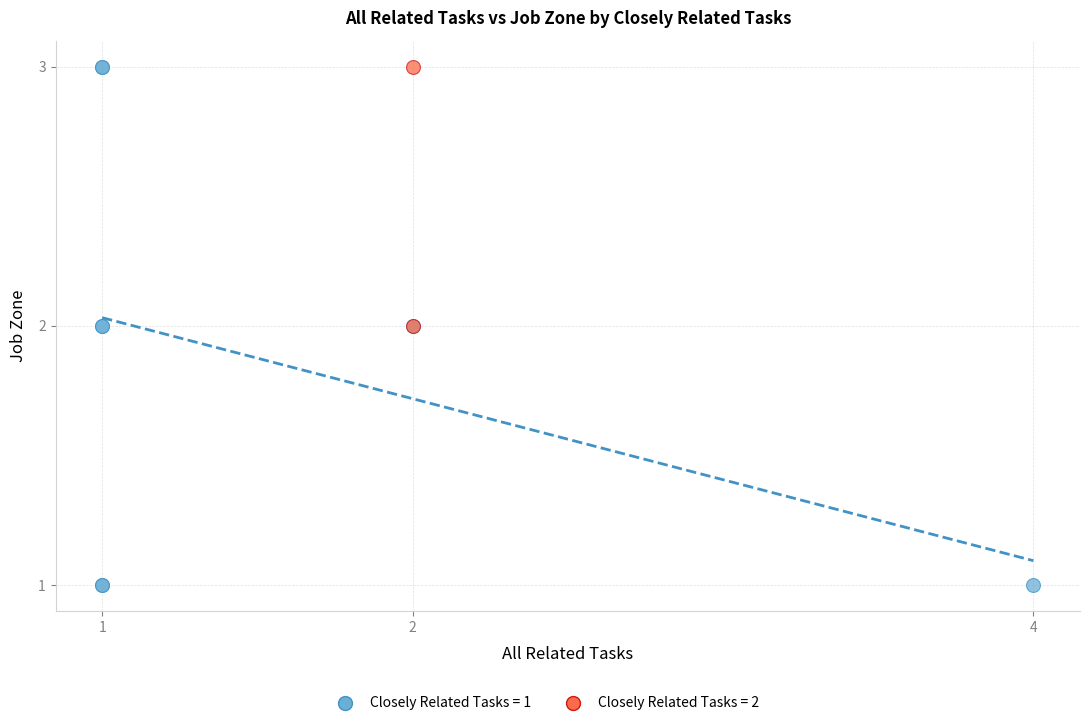

Which series has the largest Y range (max minus min)?

Closely Related Tasks = 1